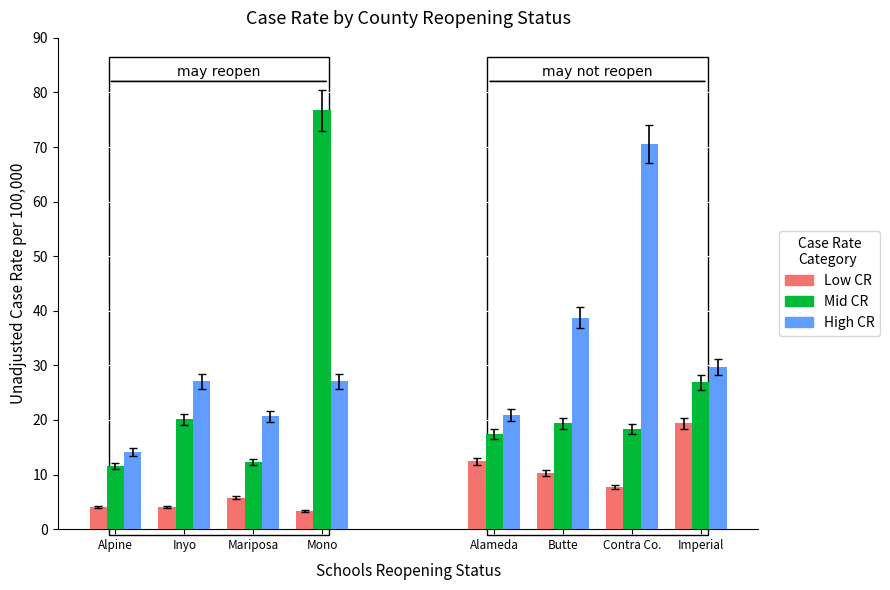

True or false: Low CR has a value of 3.4 at Mono.

True